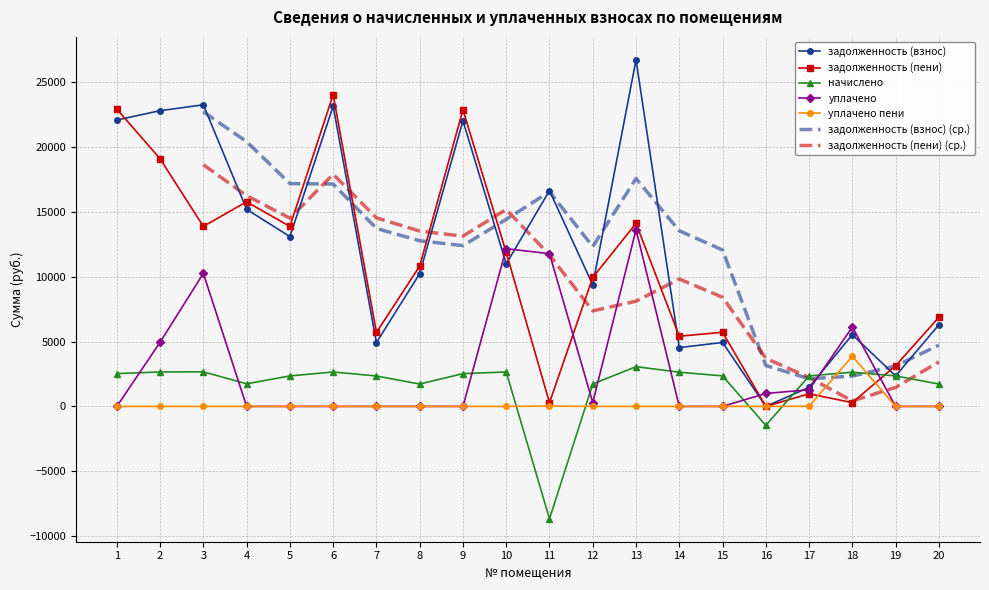

True or false: уплачено пени has a value of -1282.8 at 9.

False